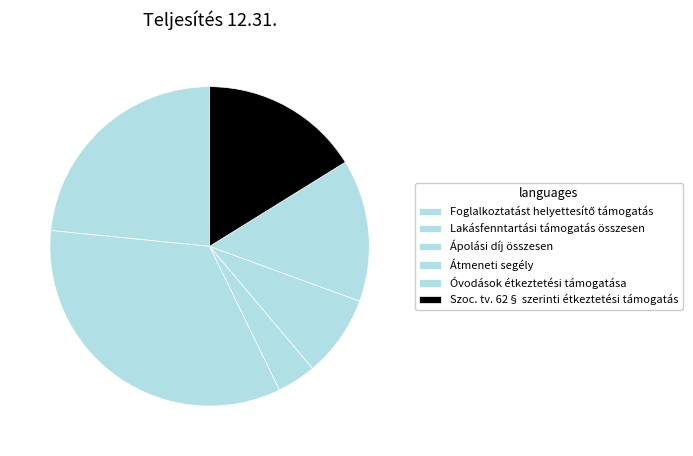

To the nearest percent, what percentage of the pie is Átmeneti segély?

8%